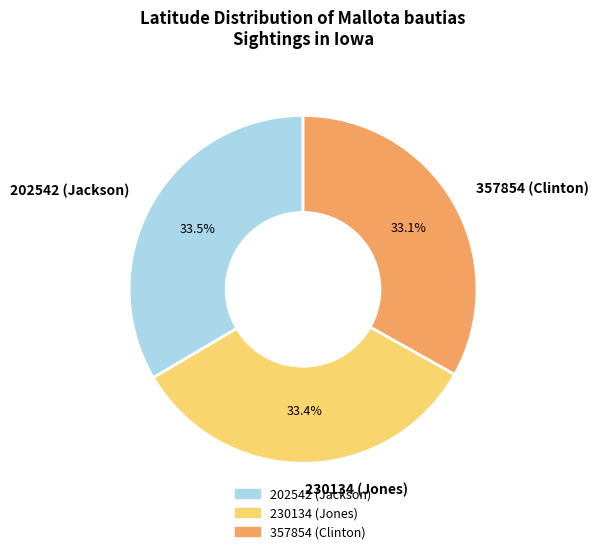

What percentage is NOT represented by 357854 (Clinton)?

66.9%